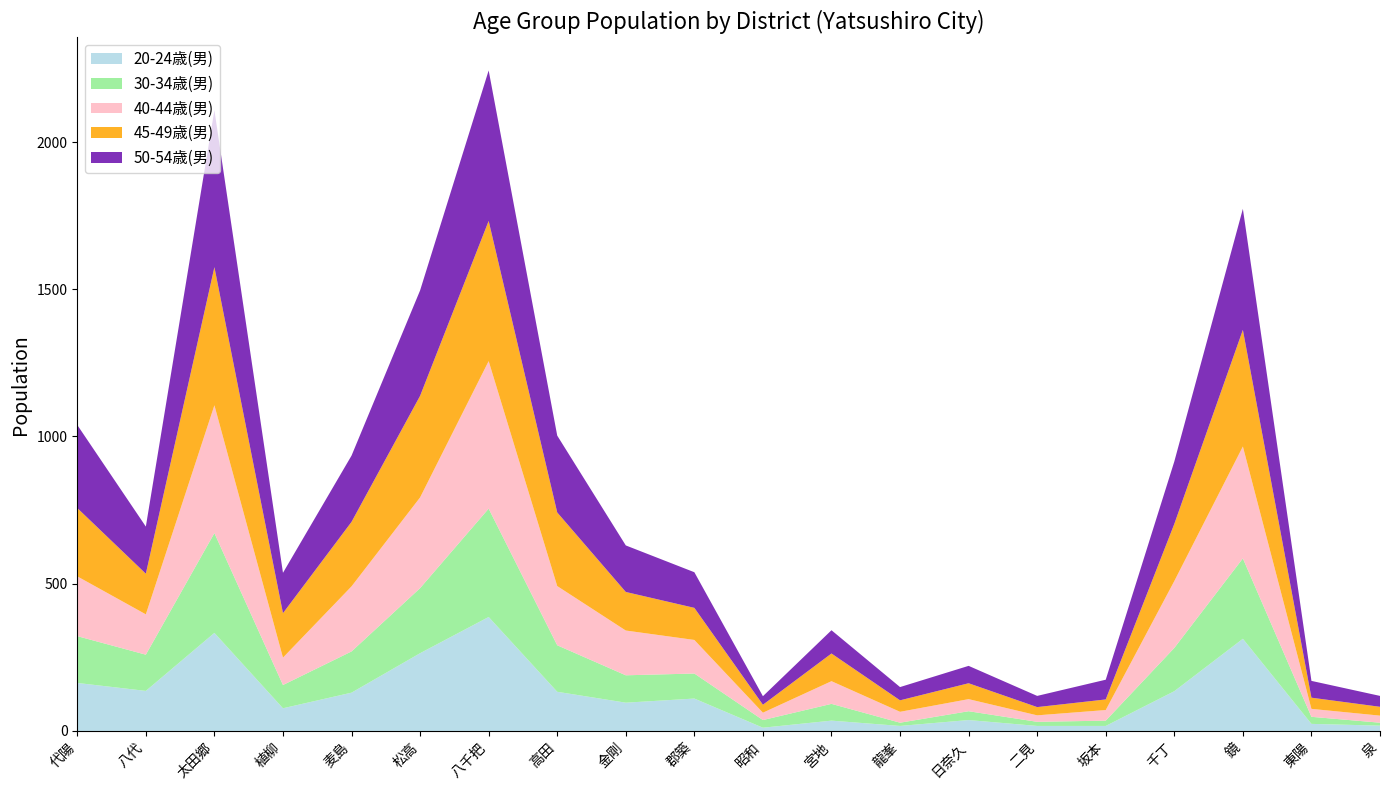

Reading right to left, list all the values displayed in this chart.

20-24歳(男): 泉=18	東陽=24	鏡=313	千丁=135	坂本=17	二見=17	日奈久=37	龍峯=17	宮地=35	昭和=11	郡築=110	金剛=96	高田=133	八千把=387	松高=264	麦島=130	植柳=77	太田郷=333	八代=136	代陽=163
30-34歳(男): 泉=10	東陽=24	鏡=273	千丁=147	坂本=18	二見=14	日奈久=30	龍峯=11	宮地=57	昭和=26	郡築=85	金剛=93	高田=158	八千把=368	松高=221	麦島=140	植柳=79	太田郷=339	八代=123	代陽=159
40-44歳(男): 泉=24	東陽=27	鏡=380	千丁=227	坂本=36	二見=22	日奈久=41	龍峯=37	宮地=77	昭和=25	郡築=114	金剛=152	高田=201	八千把=501	松高=308	麦島=221	植柳=93	太田郷=434	八代=137	代陽=203
45-49歳(男): 泉=30	東陽=38	鏡=396	千丁=194	坂本=36	二見=28	日奈久=54	龍峯=39	宮地=94	昭和=27	郡築=109	金剛=131	高田=250	八千把=476	松高=345	麦島=219	植柳=151	太田郷=469	八代=138	代陽=232
50-54歳(男): 泉=37	東陽=57	鏡=411	千丁=212	坂本=67	二見=38	日奈久=59	龍峯=45	宮地=79	昭和=29	郡築=121	金剛=158	高田=261	八千把=511	松高=358	麦島=225	植柳=137	太田郷=533	八代=160	代陽=282